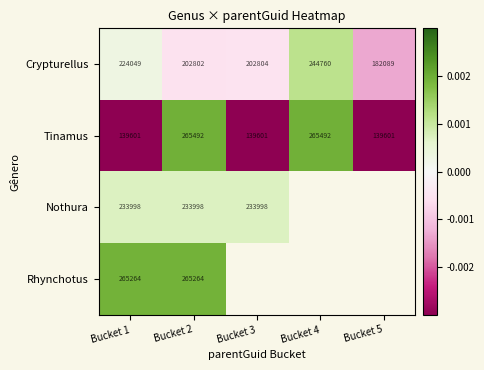

Rank the series at Bucket 1 from lowest to highest value.

Tinamus, Crypturellus, Nothura, Rhynchotus